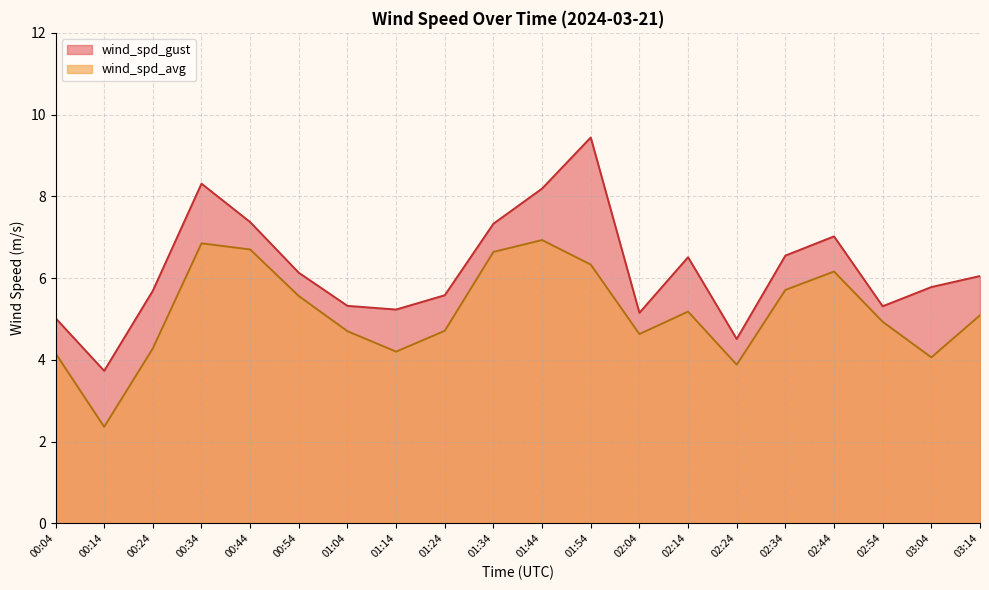

Is it true that wind_spd_avg equals 1.9 at 06:04?

False